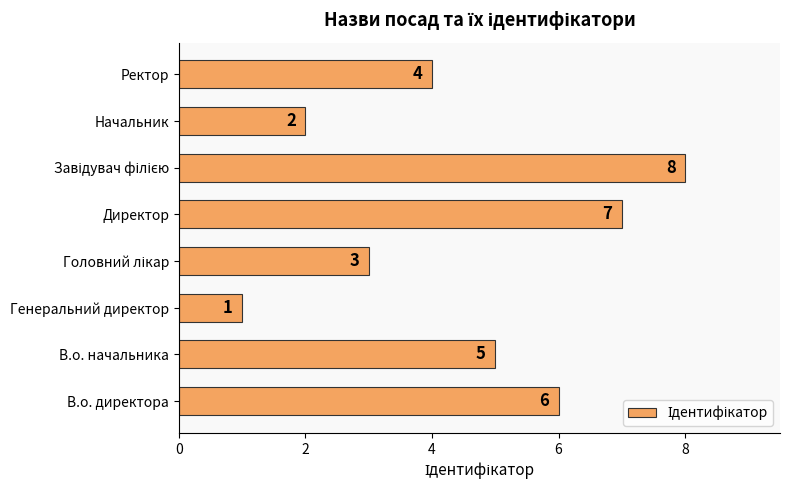

How many distinct data groups are displayed?

1